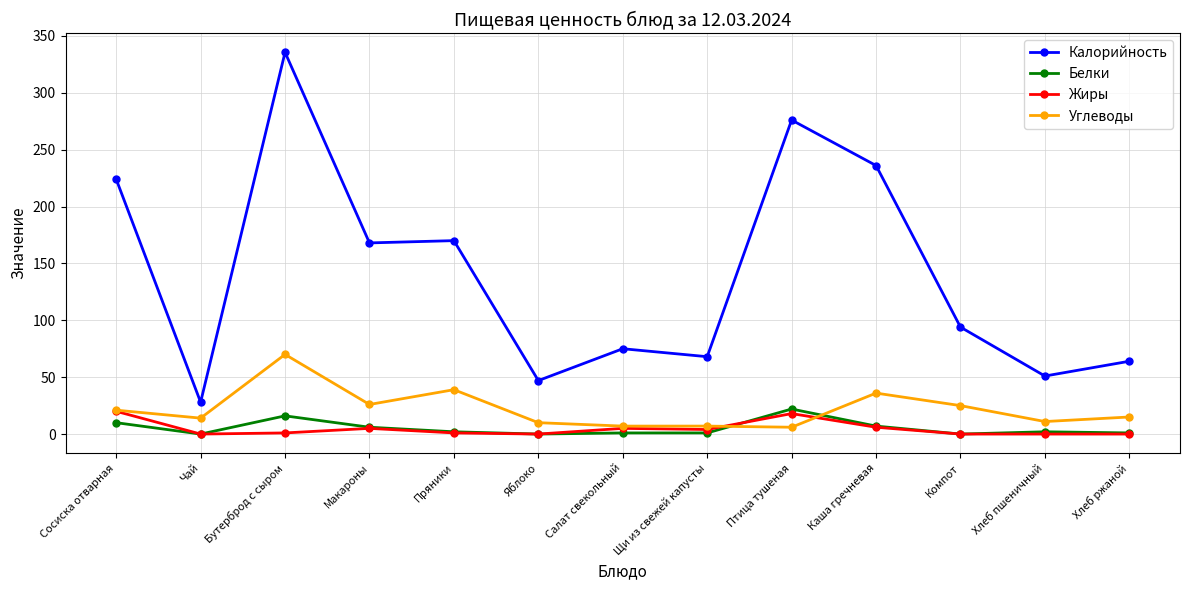

What is the difference between the second highest and second lowest values in the Калорийность series?

229.0